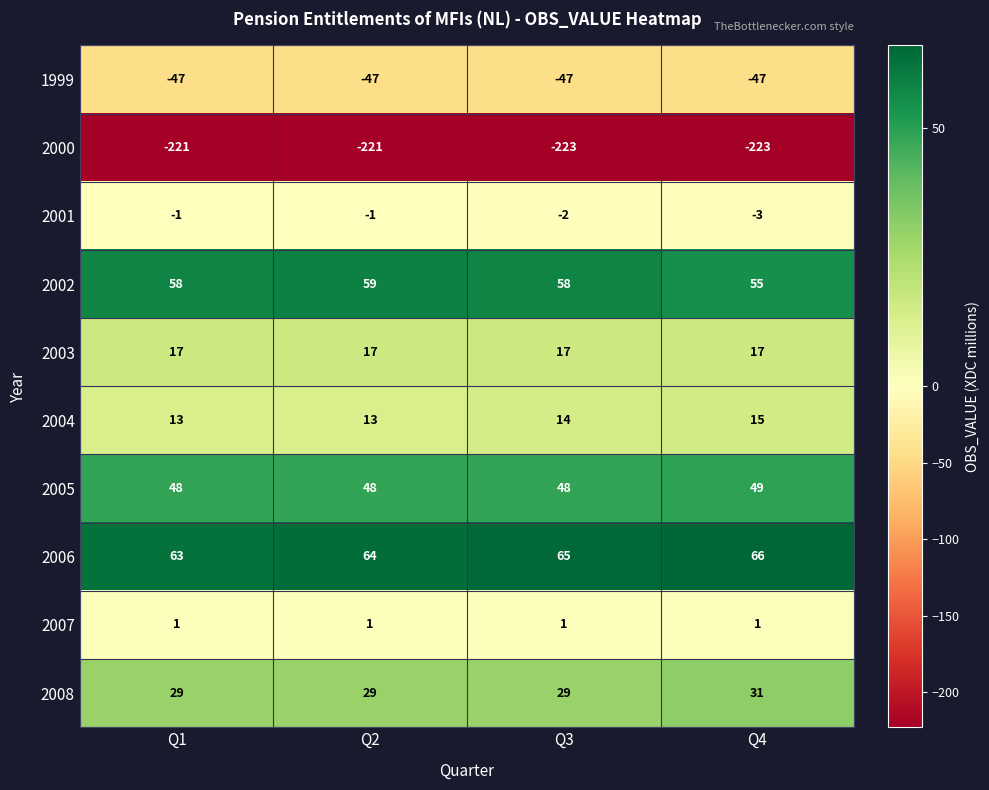

Rank the series by their maximum value, from highest to lowest.

2006, 2002, 2005, 2008, 2003, 2004, 2007, 2001, 1999, 2000